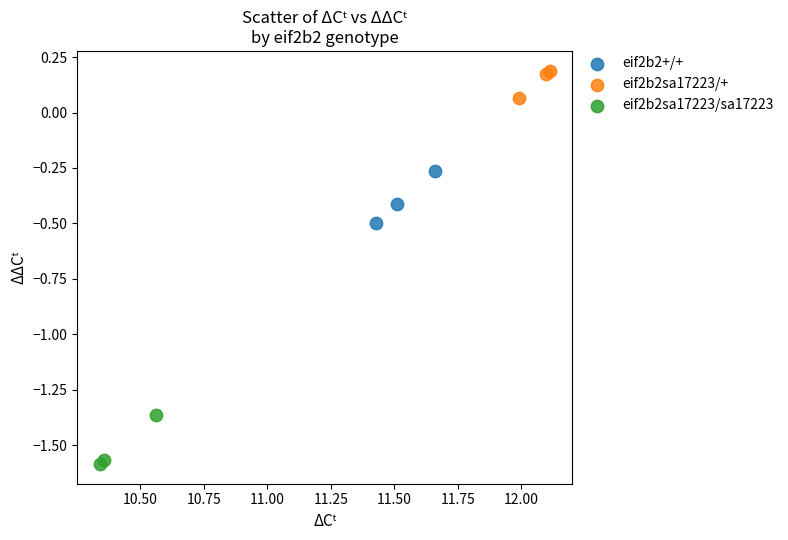

Which series has the largest Y range (max minus min)?

eif2b2+/+